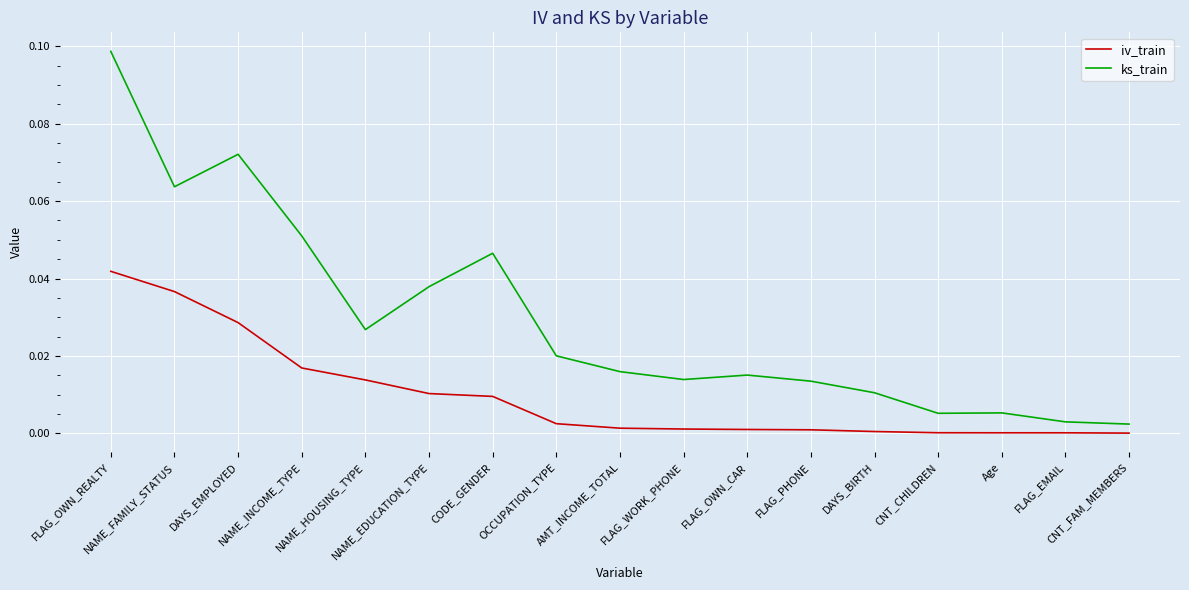

At how many categories does at least one series exceed 0?

17